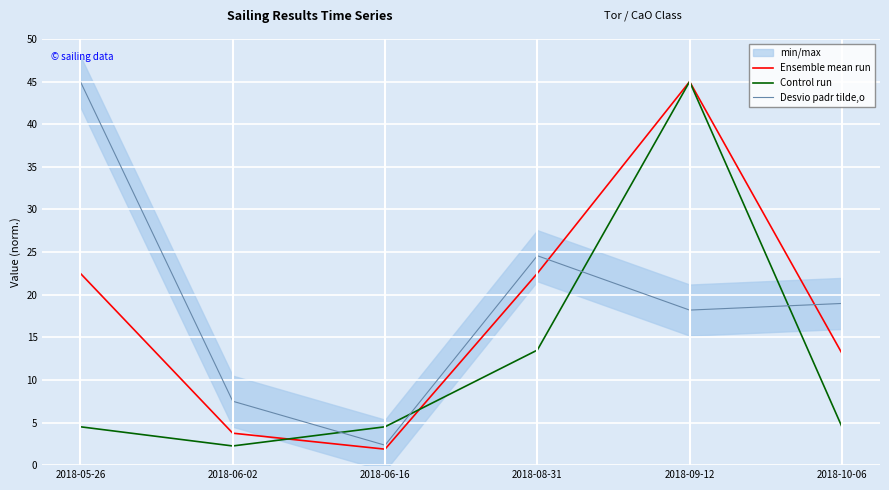

Is this an area chart (filled region under the line)?

No